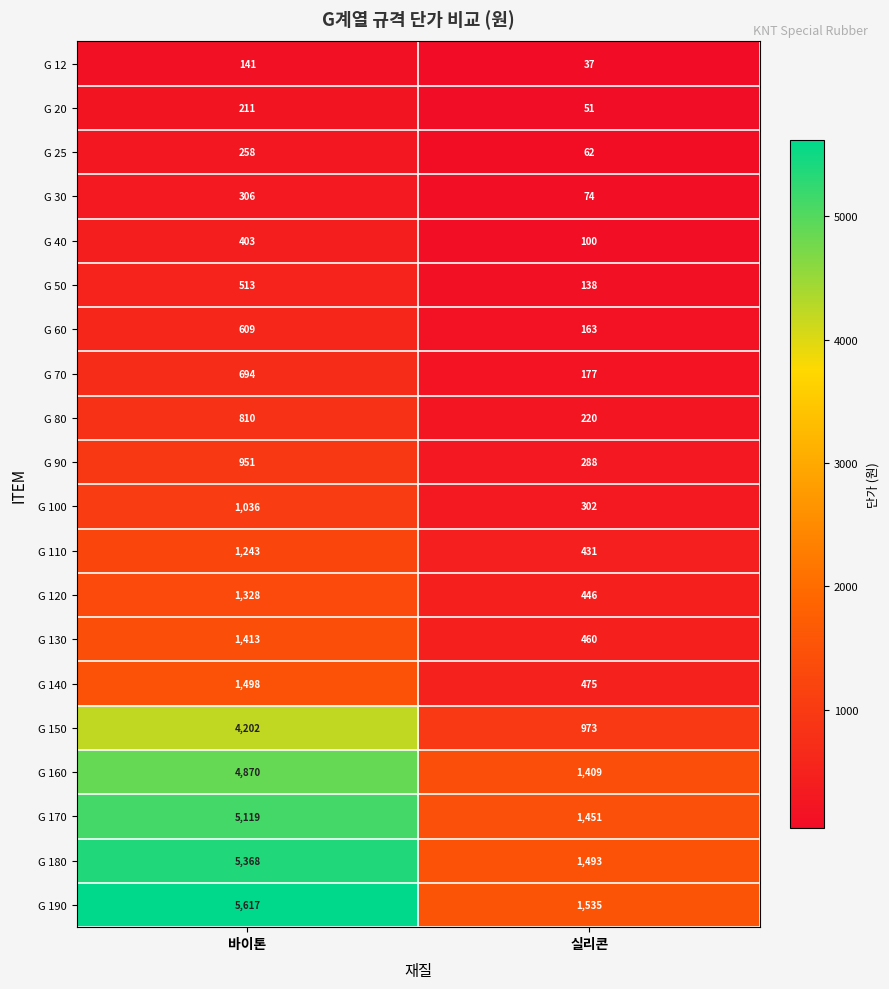

The value of G 20 at 바이톤 is 211. True or false?

True